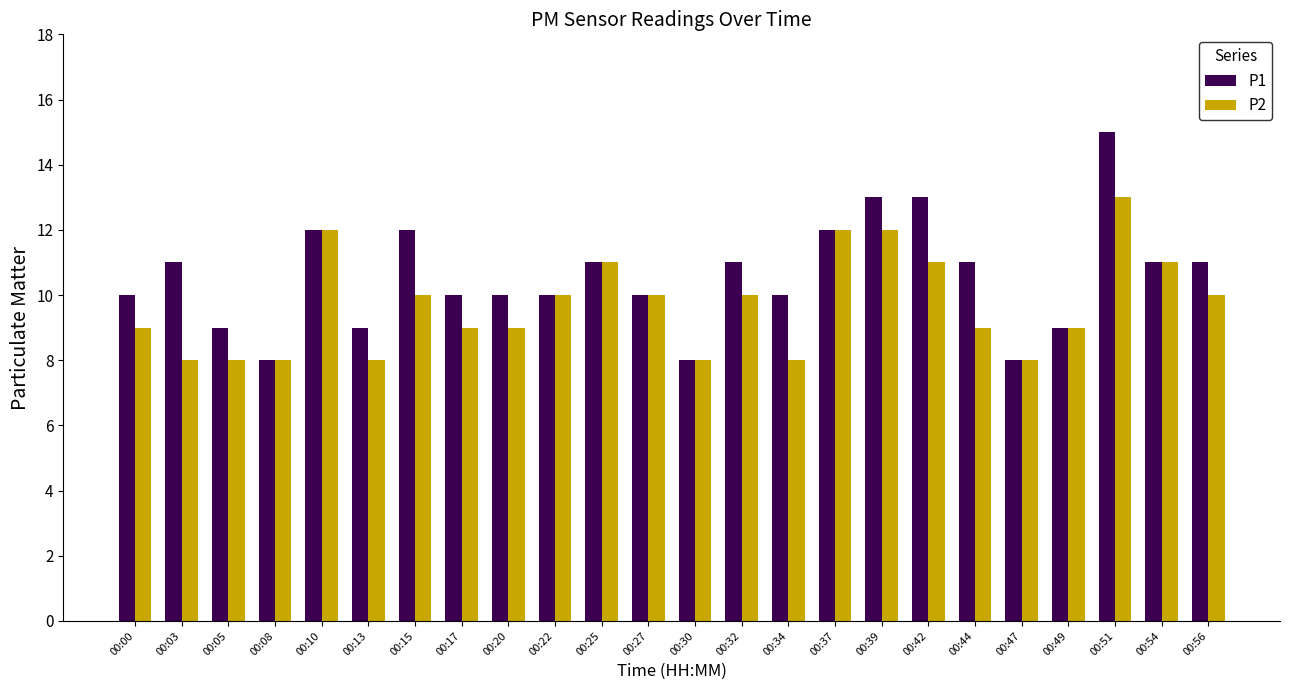

Is it true that P2 equals 11 at 00:54?

True